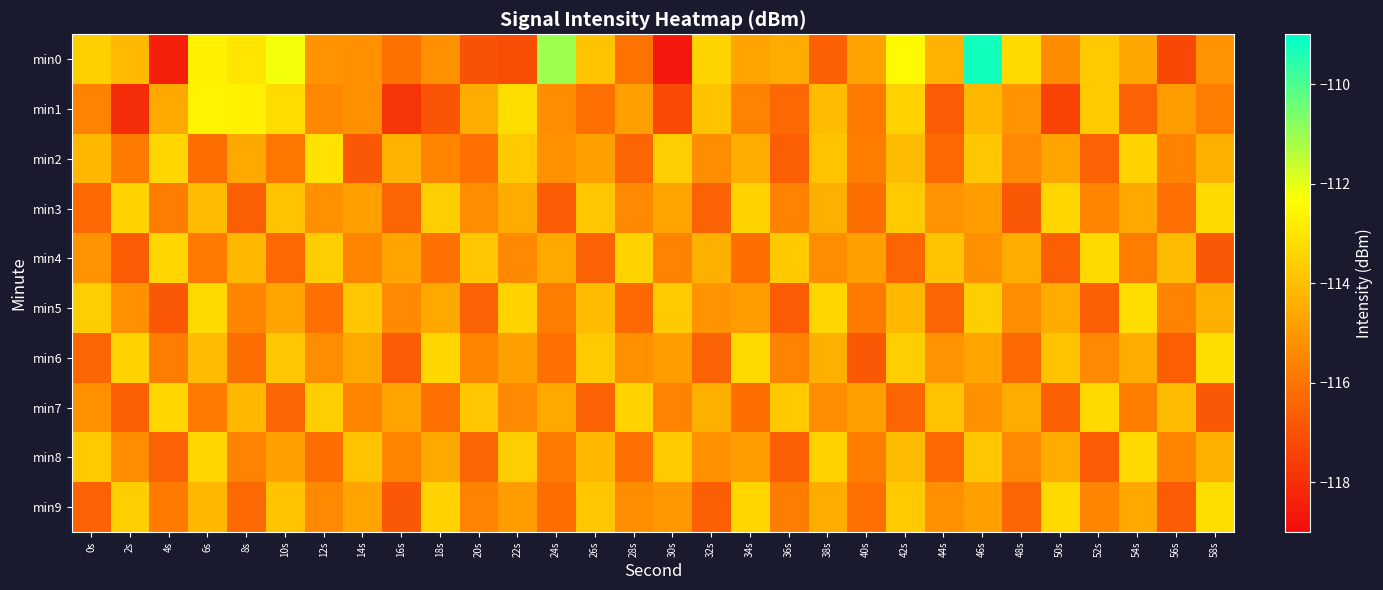

What is the spread (max minus min) of values at 48s?

3.5